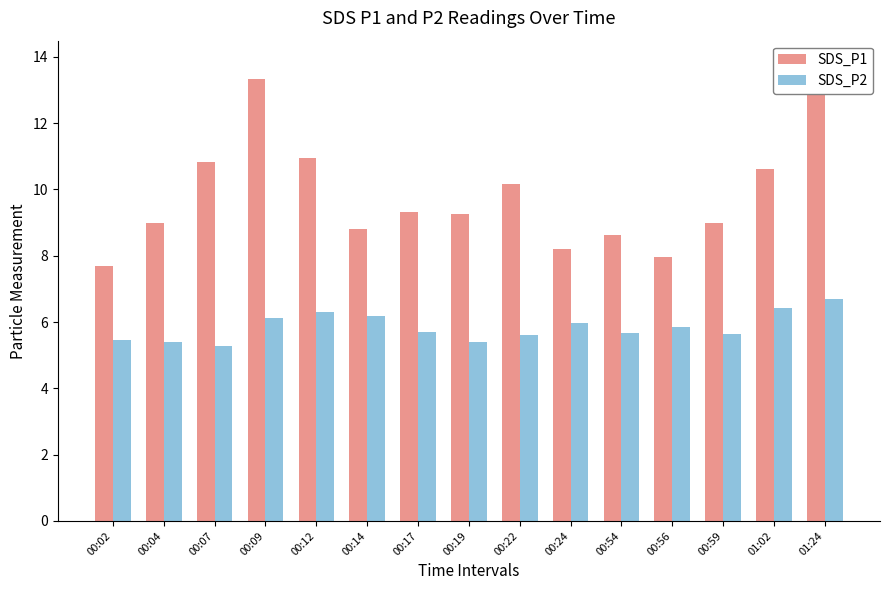

At which label does SDS_P2 reach its minimum?

00:07